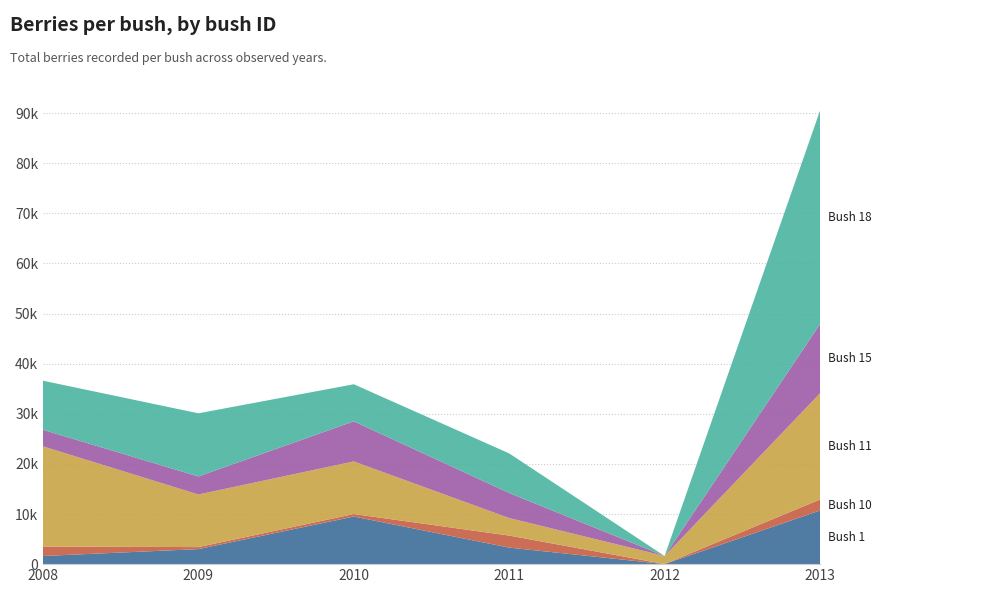

Reading right to left, what are all the values shown in this chart?

Bush 1: 10700	20	3300	9500	3000	1625
Bush 10: 2200	0	2400	500	400	1885
Bush 11: 21200	1600	3500	10500	10500	20000
Bush 15: 13800	0	5000	8000	3600	3300
Bush 18: 42600	0	7900	7400	12600	9800